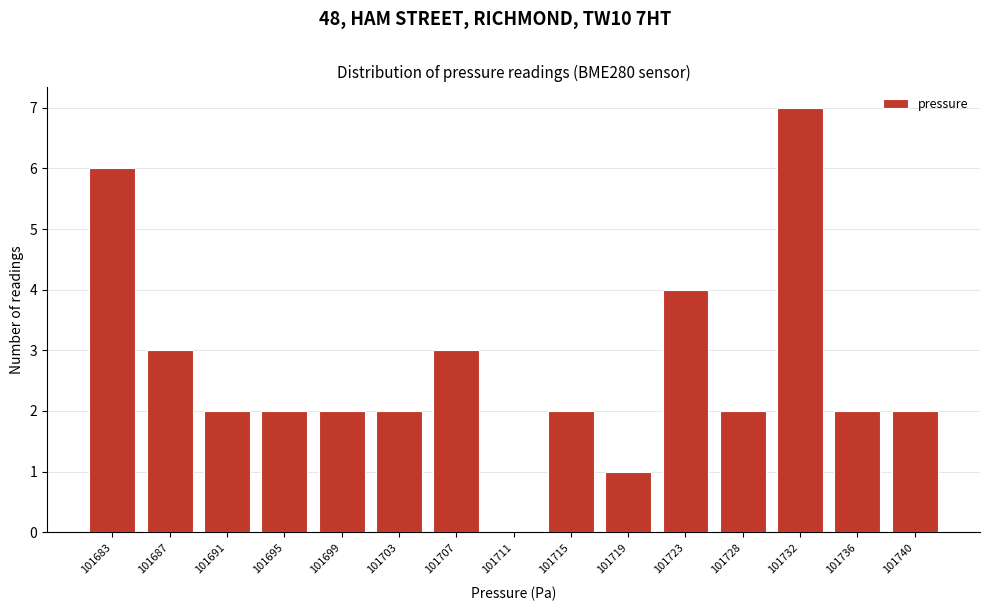

Reading left to right, extract all data points from this chart.

101683=6	101687=3	101691=2	101695=2	101699=2	101703=2	101707=3	101711=0	101715=2	101719=1	101723=4	101728=2	101732=7	101736=2	101740=2